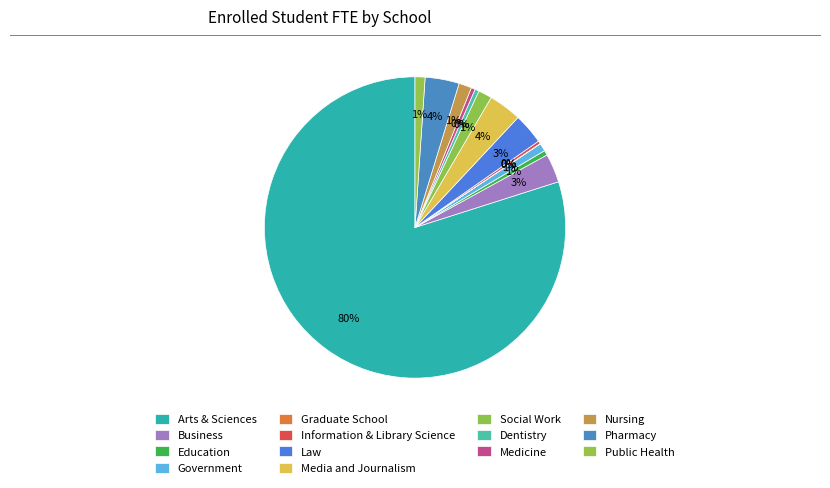

Does any single category account for the majority?

Yes